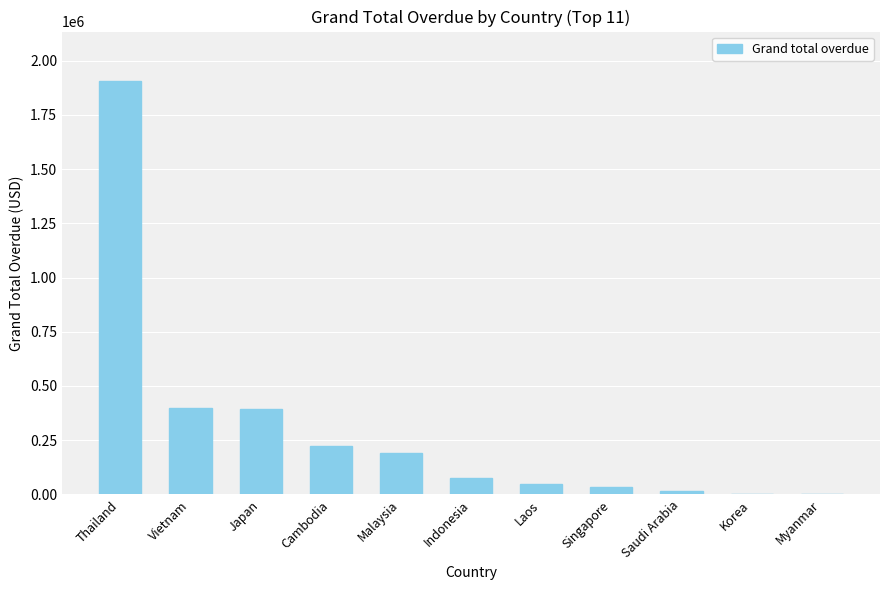

At which category does the chart reach its peak across all series?

Thailand